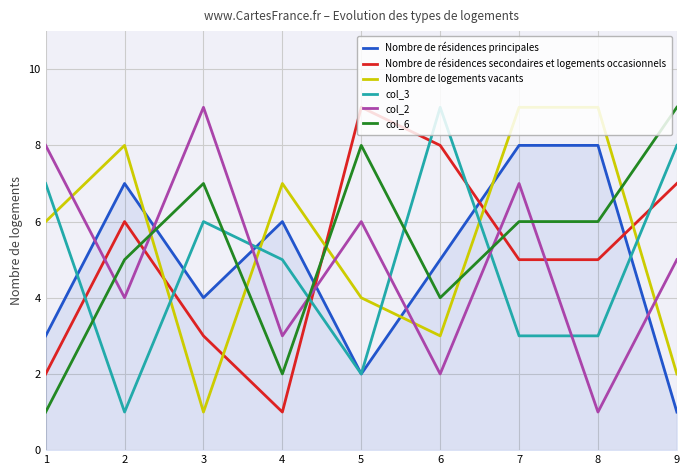

What is the difference between the maximum and minimum values in the col_6 series?

8